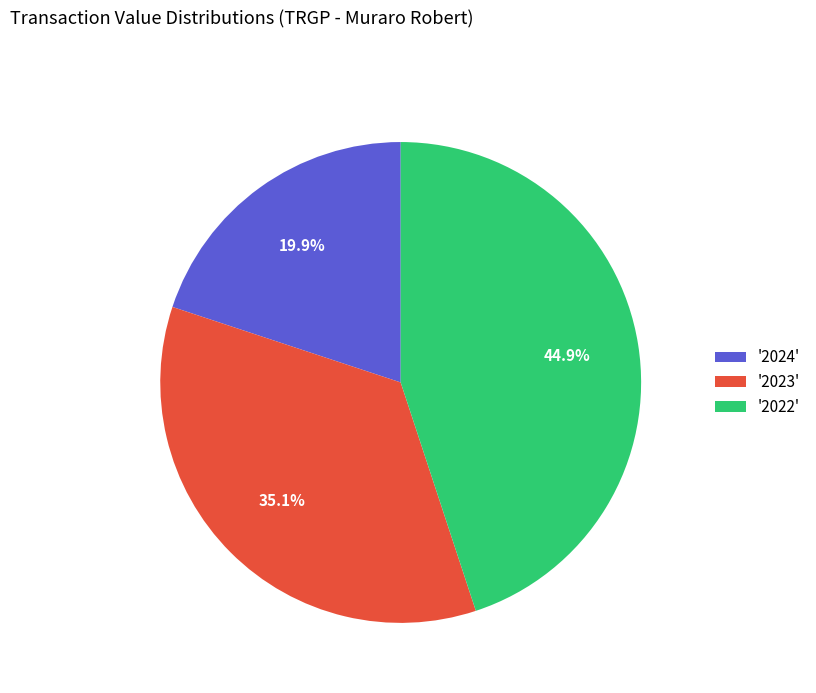

What is the smallest slice in the pie chart?

'2024'